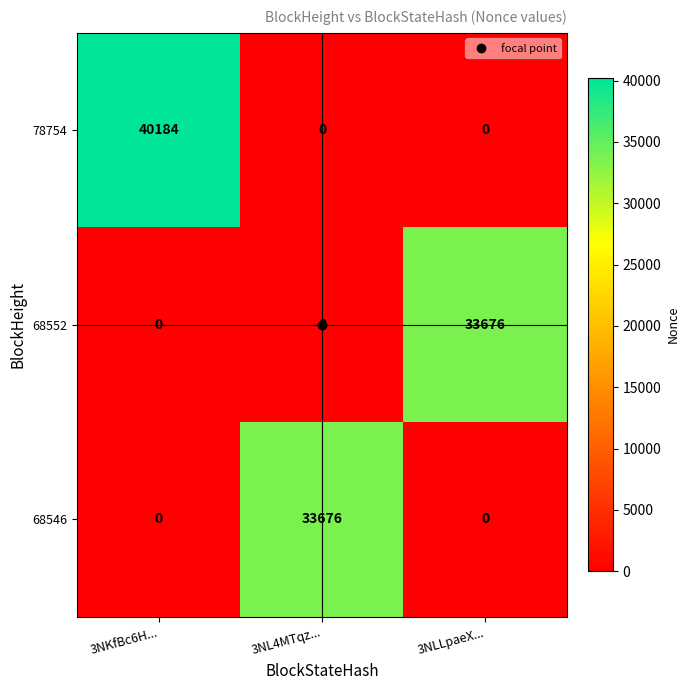

The value of 68552 at 3NL4MTqz... is 22472. True or false?

False